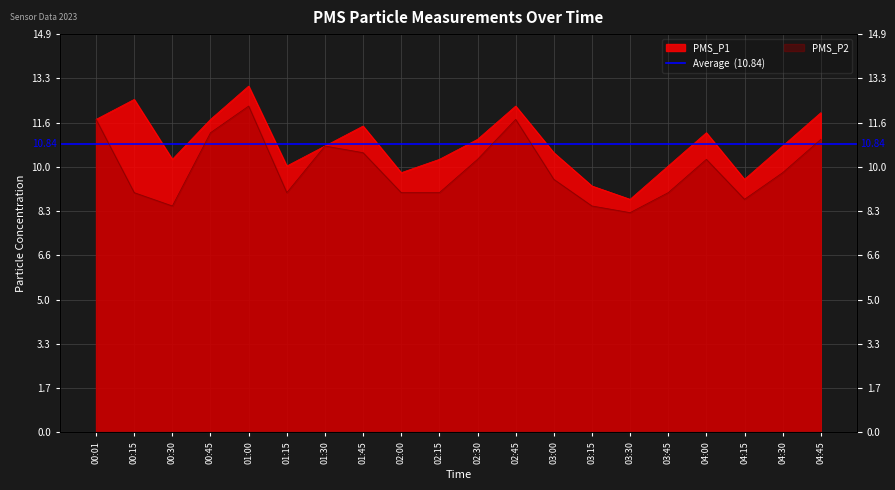

What are all the series names shown in the legend?

PMS_P1, PMS_P2